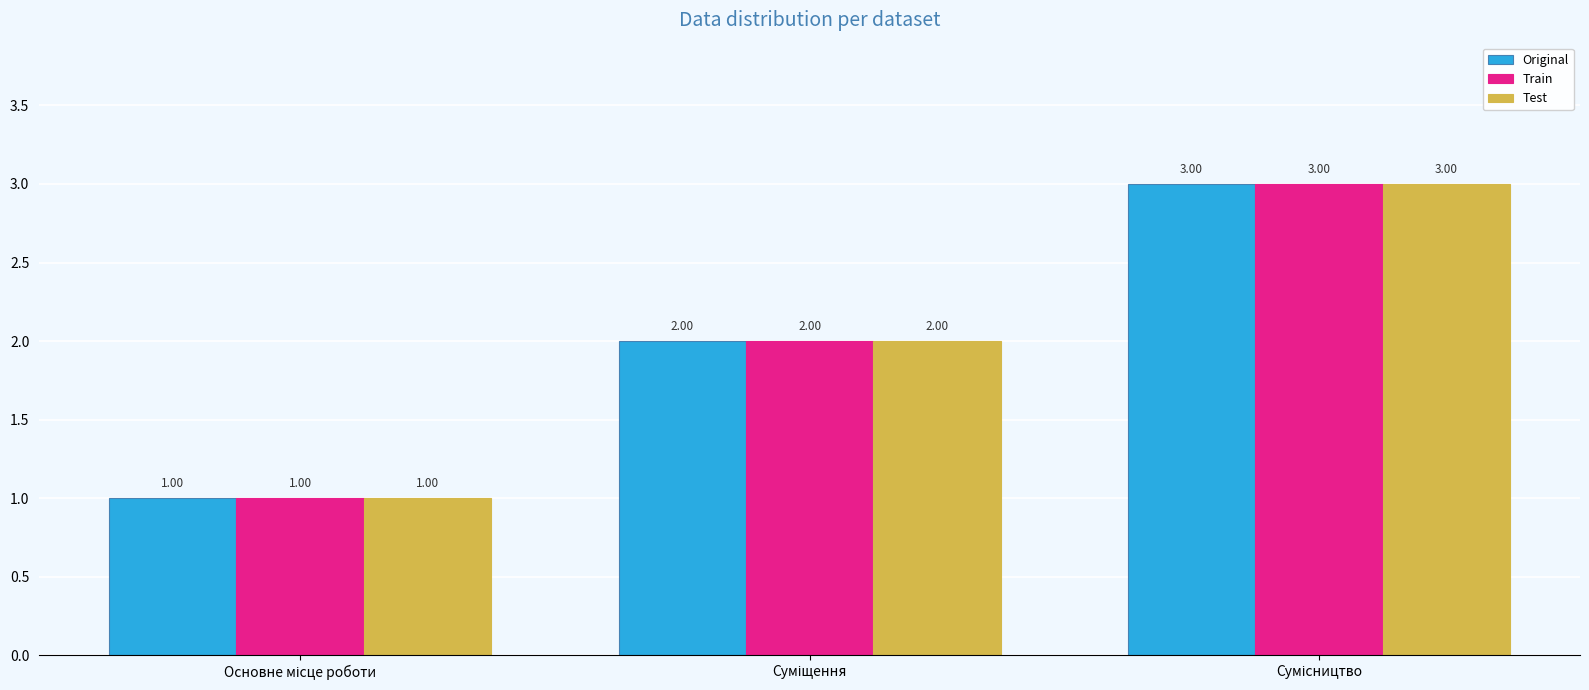

What is the sum of all Test values?

6